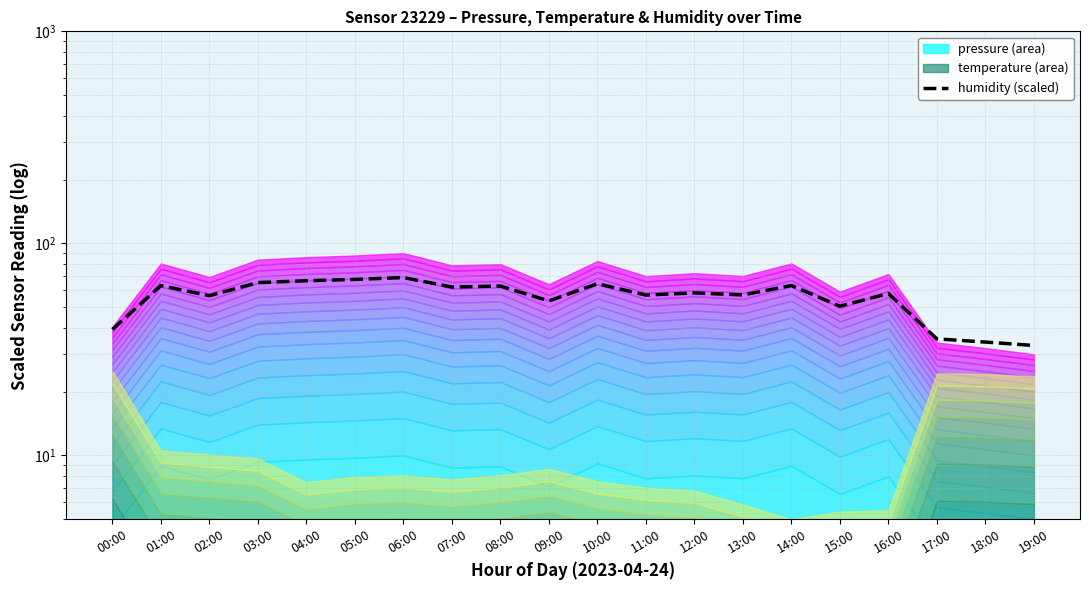

At which label is the value closest to 51?

15:00